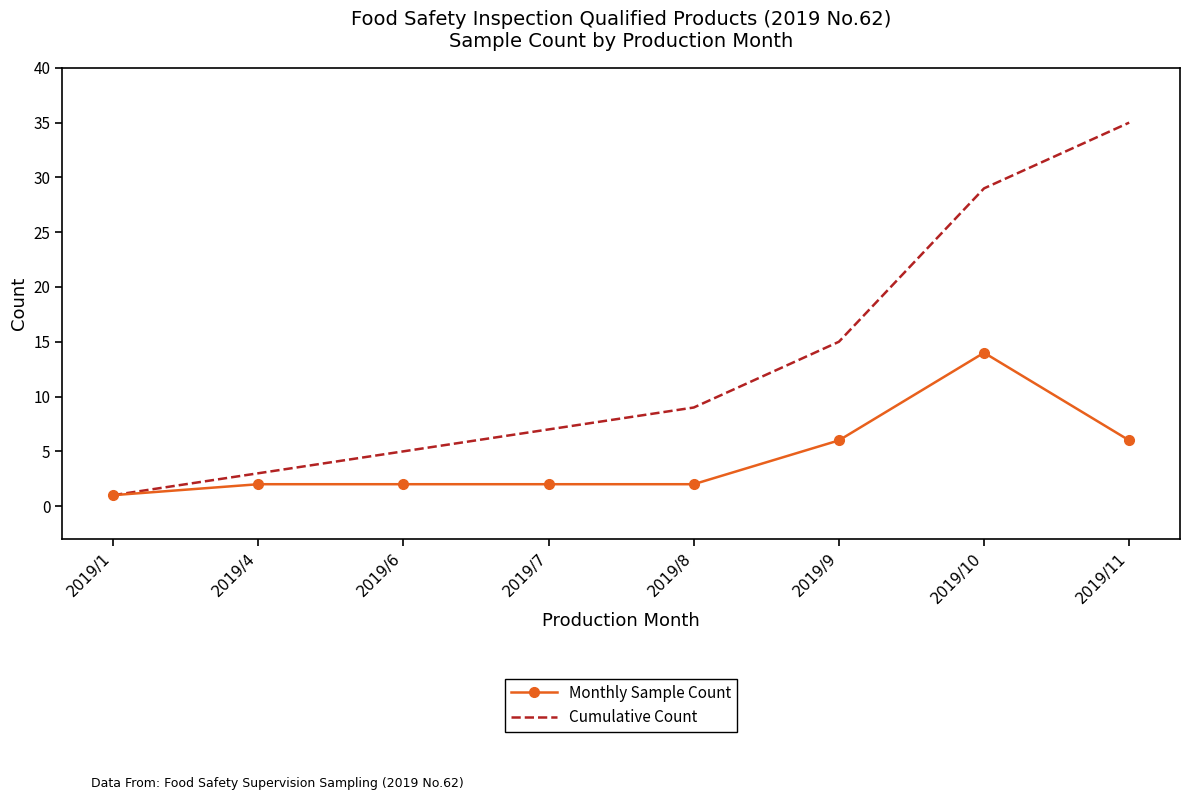

Reading left to right, transcribe all the data shown in this chart.

Monthly Sample Count: 2019/1=1	2019/4=2	2019/6=2	2019/7=2	2019/8=2	2019/9=6	2019/10=14	2019/11=6
Cumulative Count: 2019/1=1	2019/4=3	2019/6=5	2019/7=7	2019/8=9	2019/9=15	2019/10=29	2019/11=35